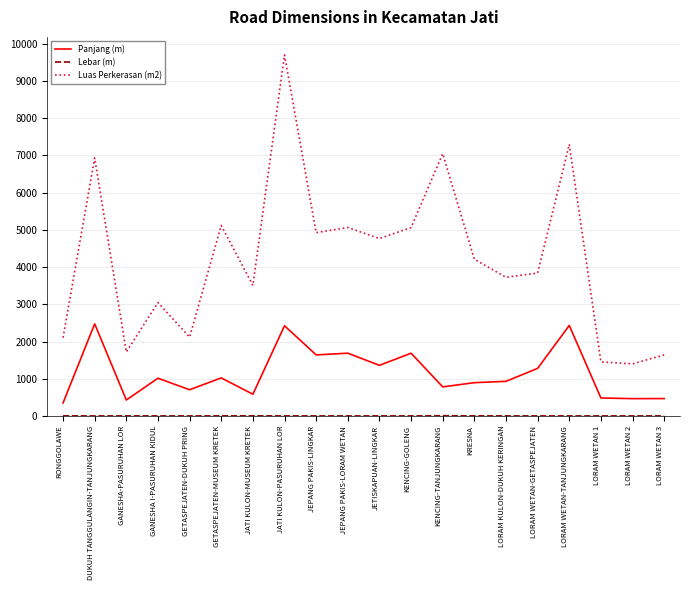

The value of Luas Perkerasan (m2) at LORAM WETAN 3 is 606.5. True or false?

False